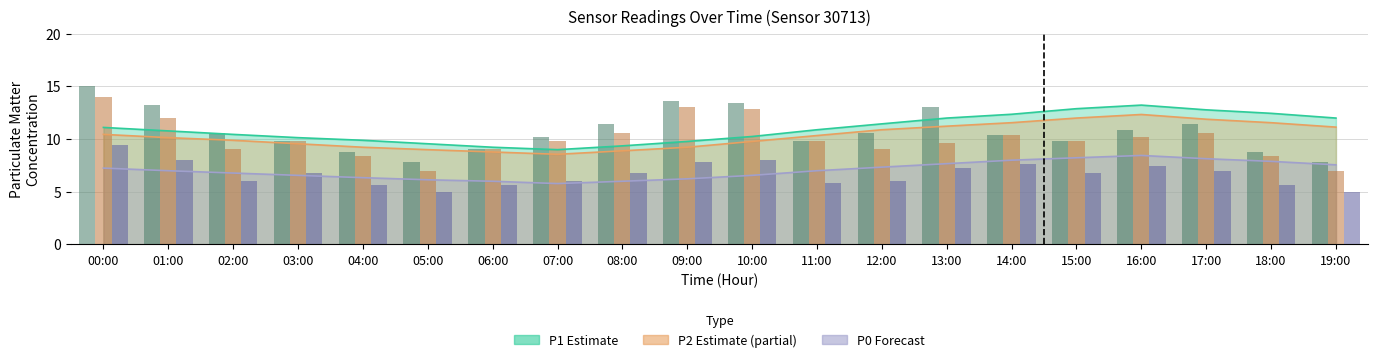

True or false: P0 raw has a value of 7.4 at 06:00.

False